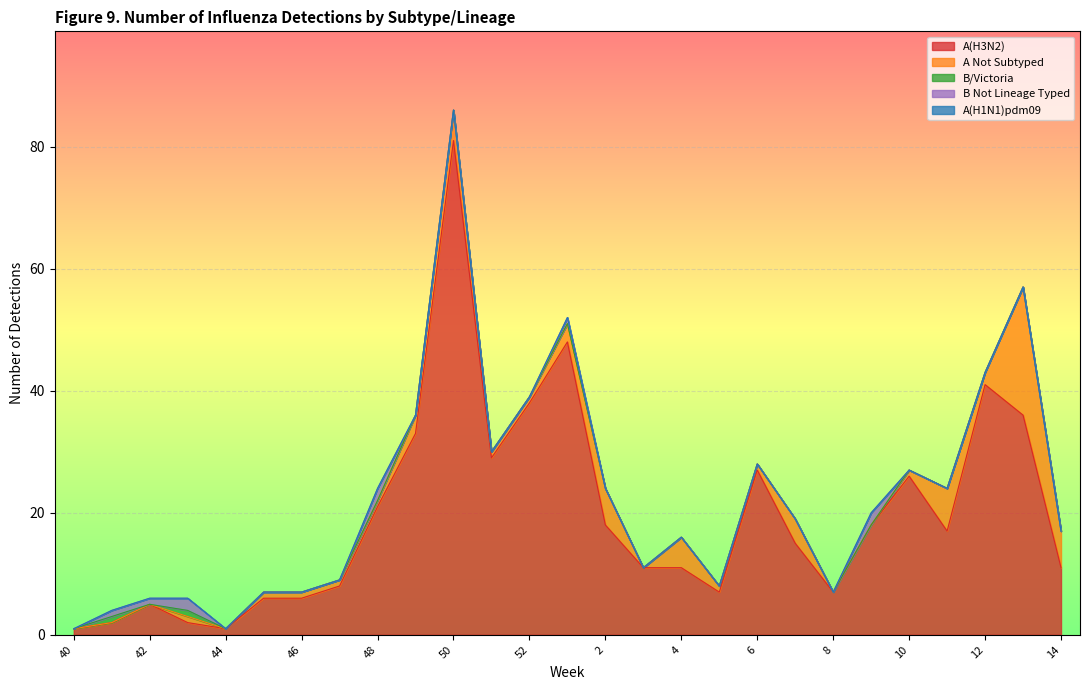

What are all the series names shown in the legend?

A(H3N2), A Not Subtyped, B/Victoria, B Not Lineage Typed, A(H1N1)pdm09